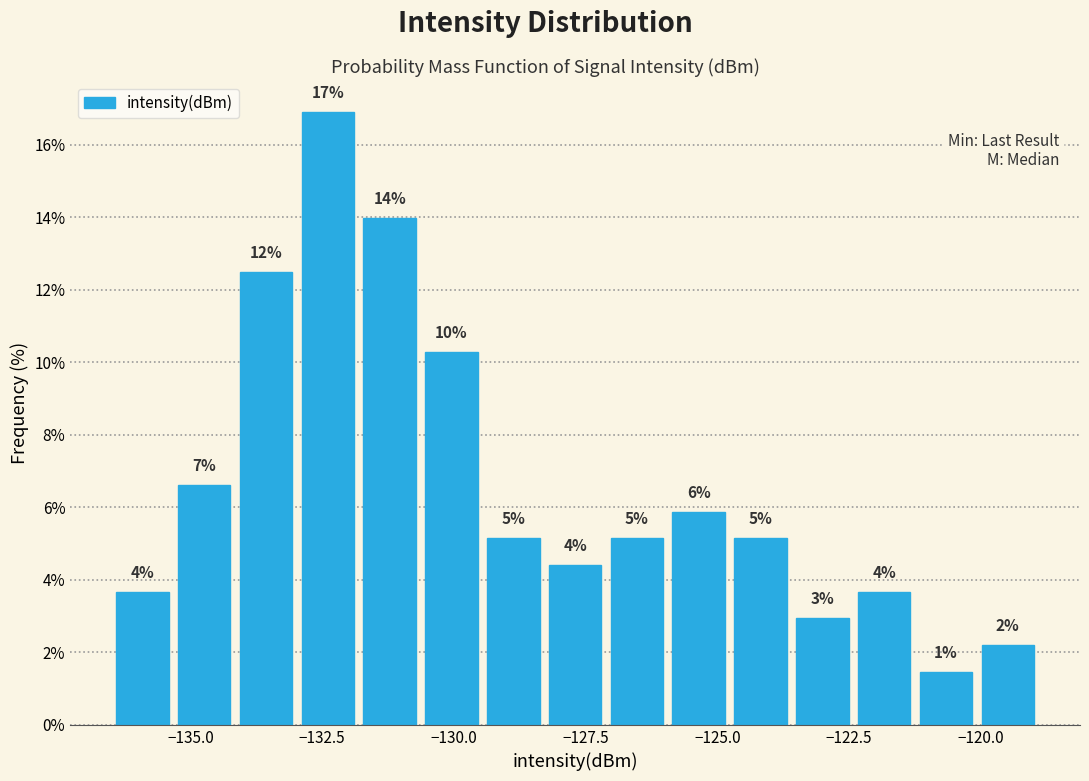

Read against the x-axis, roughly where is the centre of the tallest bar?

-132.5